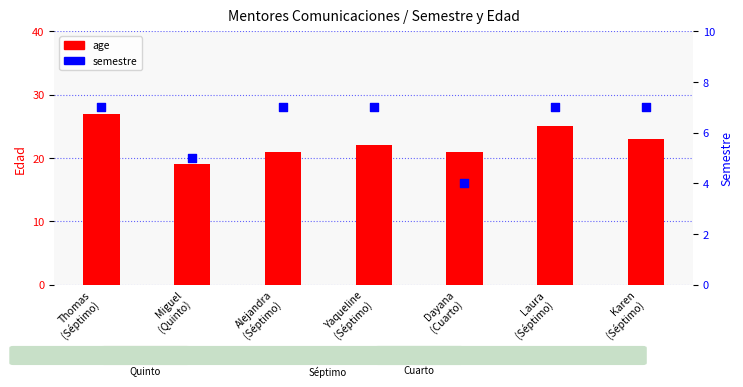

Is the value of semestre at Thomas
(Séptimo) greater than the value of age at Yaqueline
(Séptimo)?

No